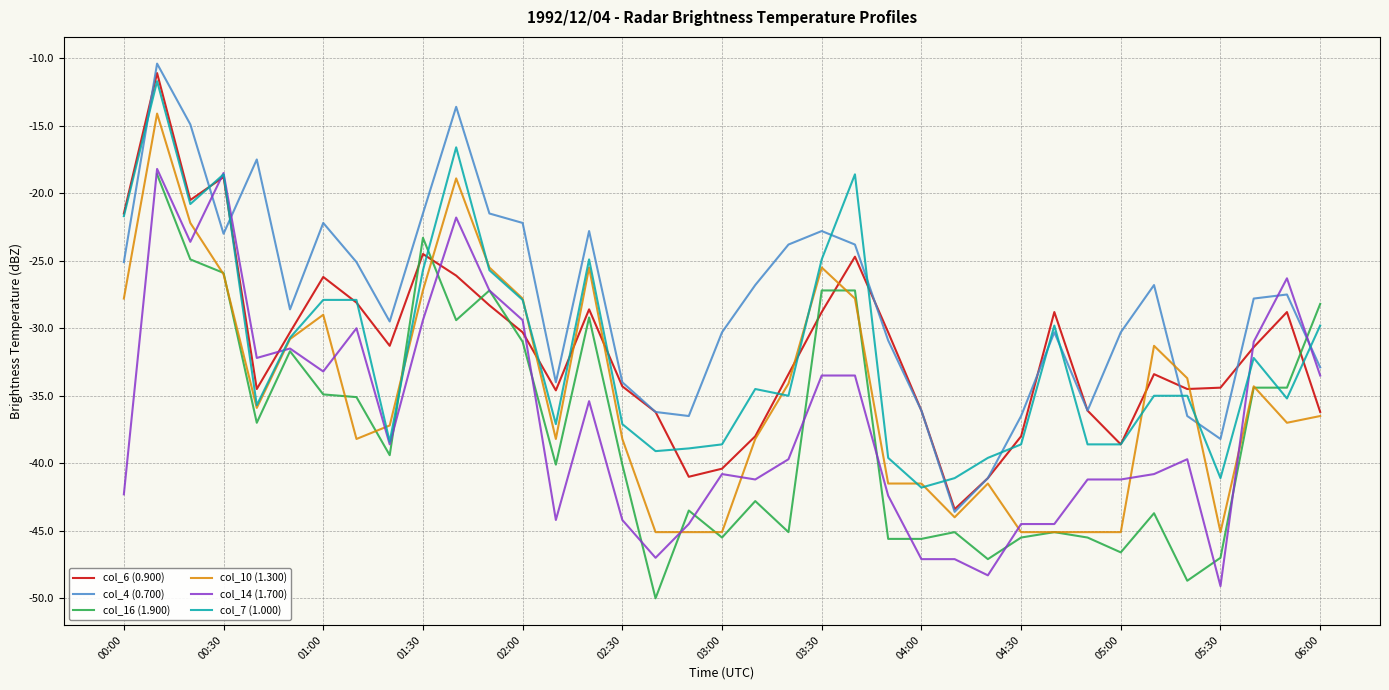

What are all the series names shown in the legend?

col_6 (0.900), col_4 (0.700), col_16 (1.900), col_10 (1.300), col_14 (1.700), col_7 (1.000)